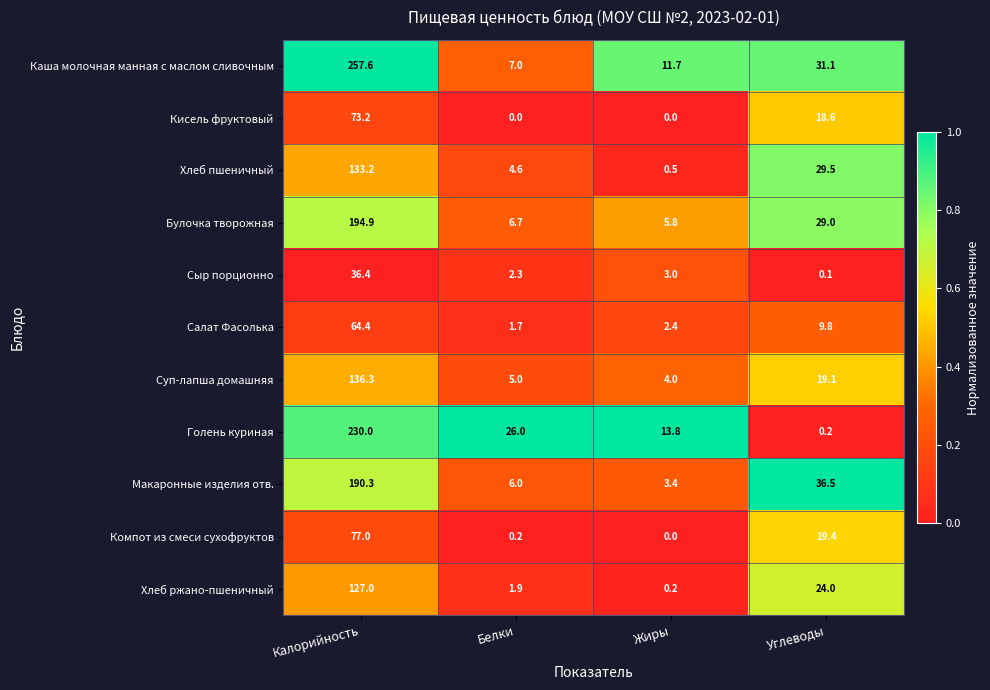

The Салат Фасолька series shows 0.6 at Жиры. True or false?

False